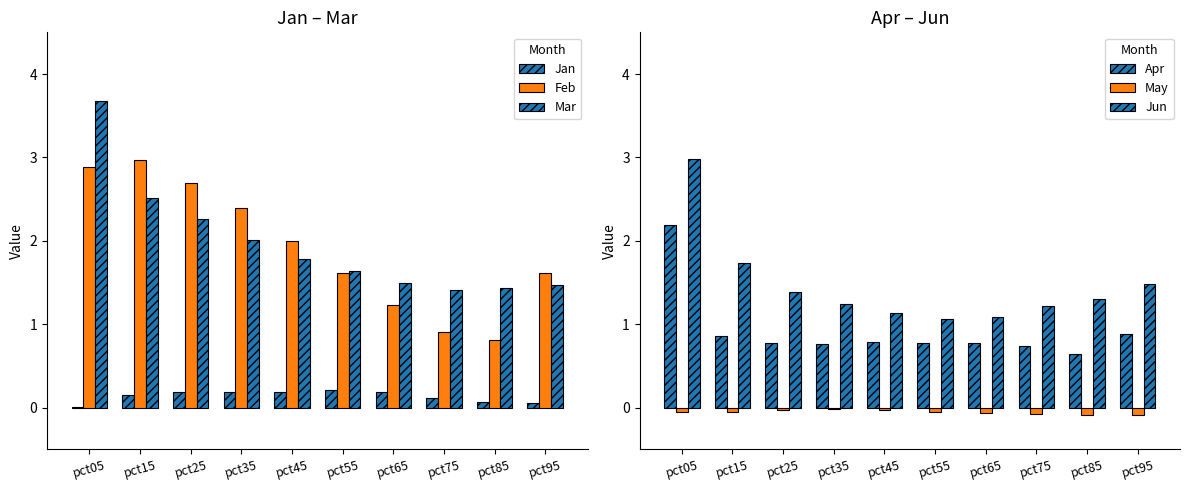

How many series are shown in this chart?

6